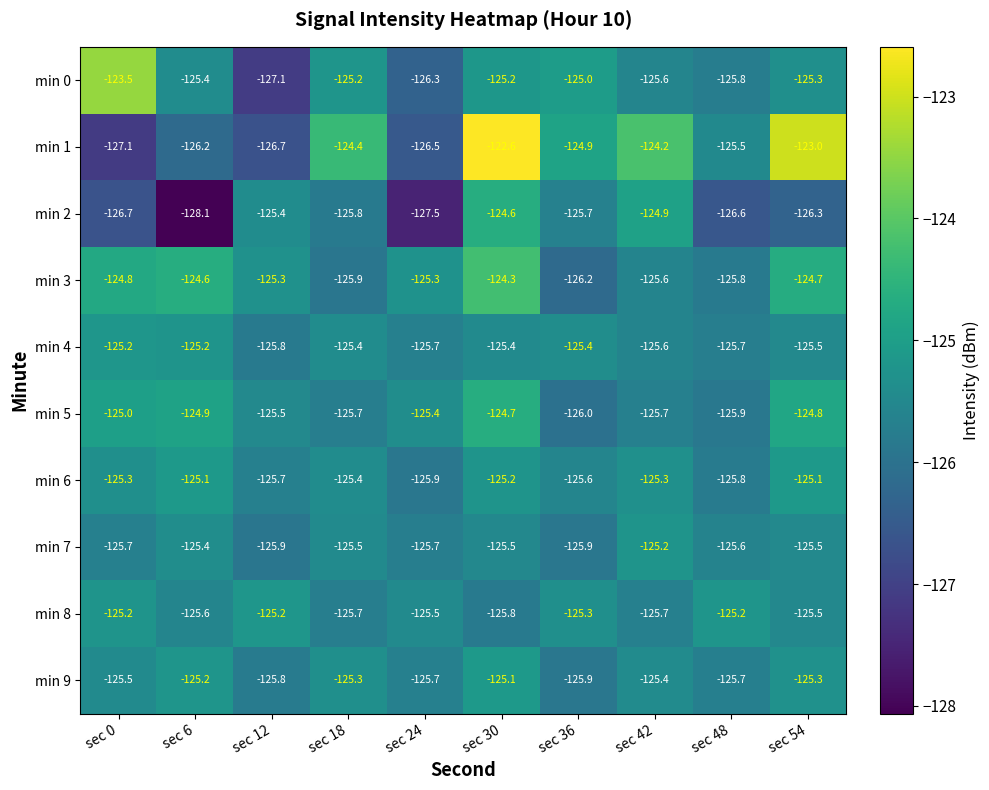

True or false: min 7 has a value of -177.2 at sec 30.

False